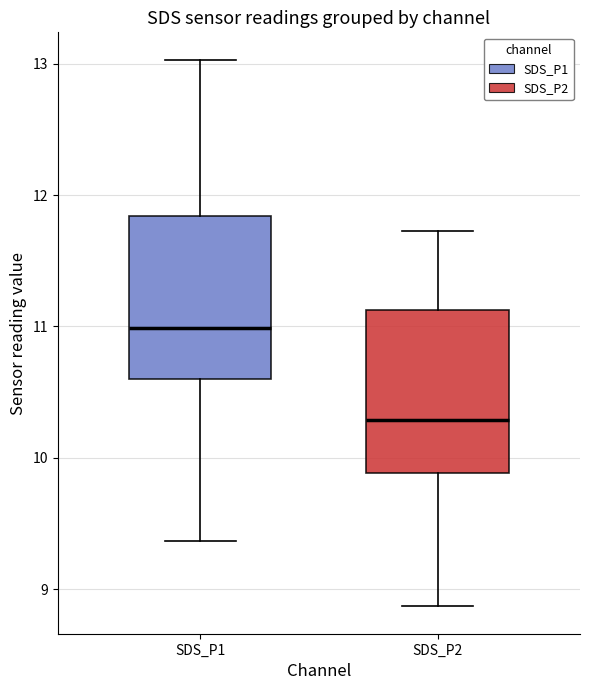

Reading left to right, transcribe this box plot: for each box, give where its median line is, the range the box spans, and where its two whiskers end, as read against the y-axis. The values are not printed on the chart, so give them approximately, as read against the axis.

SDS_P1: median 11.0, box 10.6 to 11.8, whiskers 9.4 to 13.0
SDS_P2: median 10.3, box 9.9 to 11.1, whiskers 8.9 to 11.7